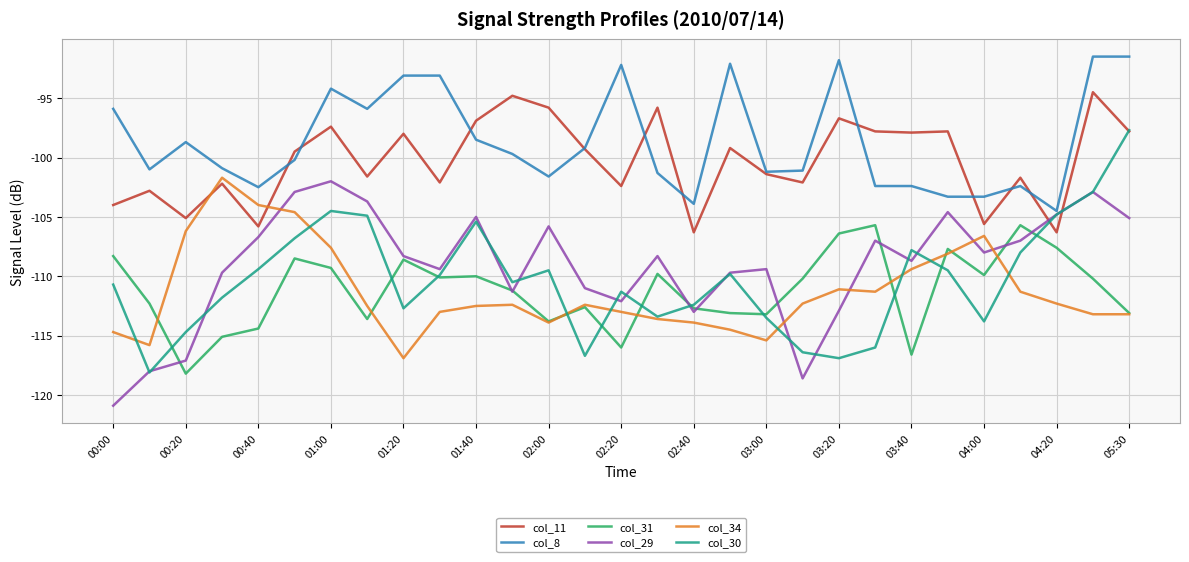

Which series has the largest range (max minus min)?

col_30